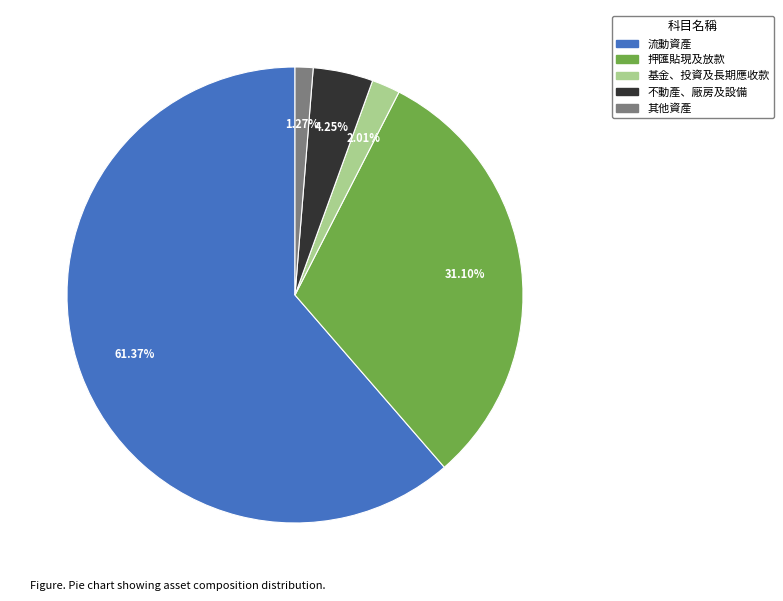

Which category has the smallest portion of the pie?

其他資產